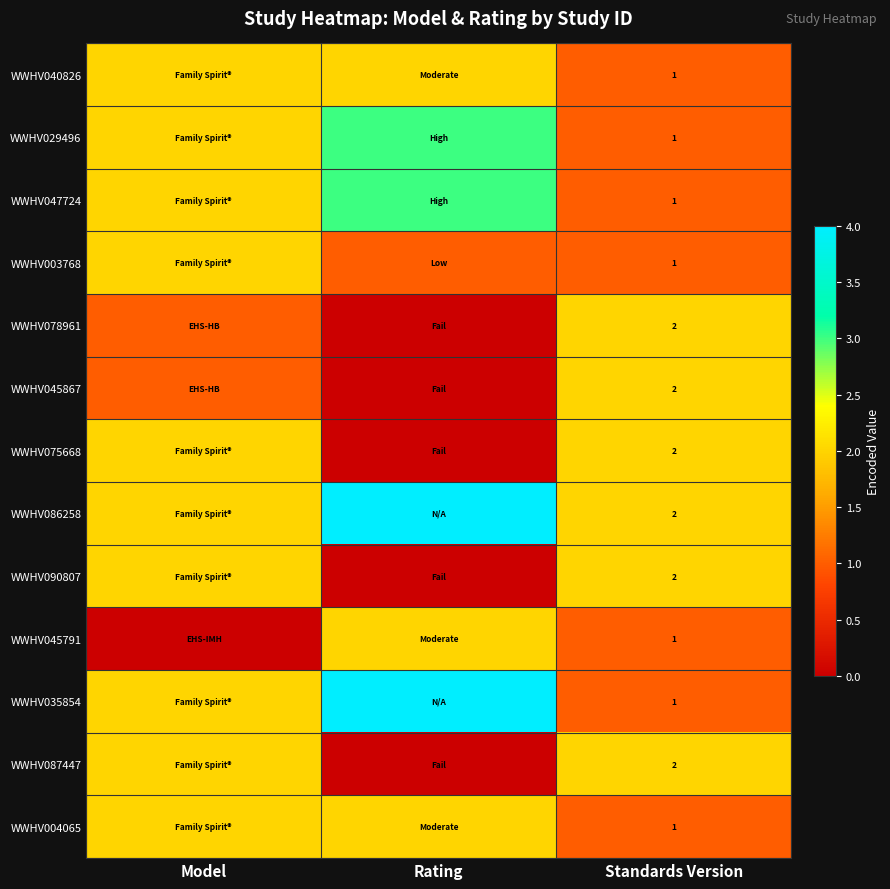

What is the total value across all series at Standards Version?

19